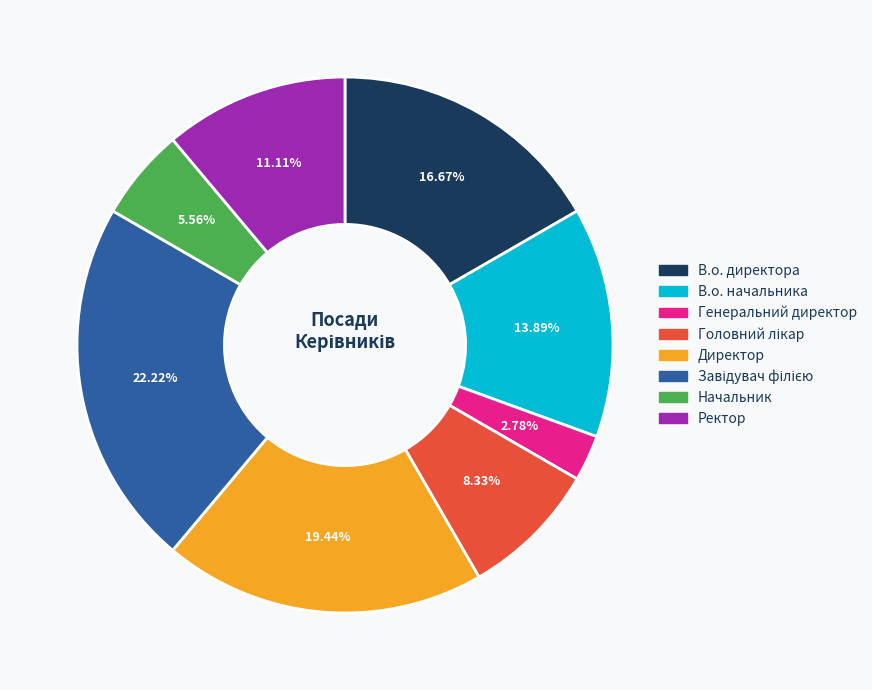

Is there a majority slice in this chart?

No